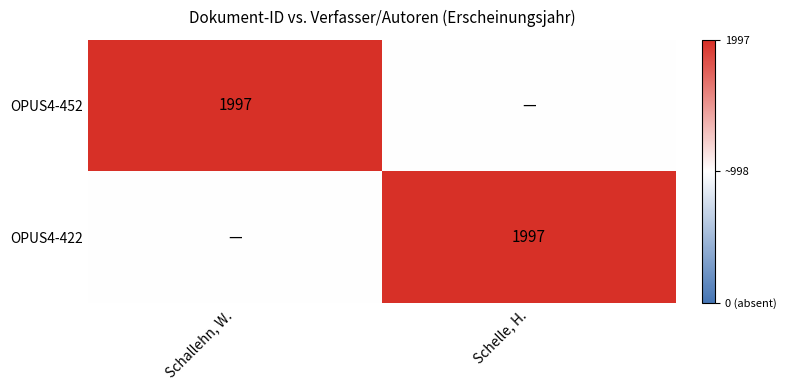

The OPUS4-452 series shows 3409.3 at Schallehn, W.. True or false?

False